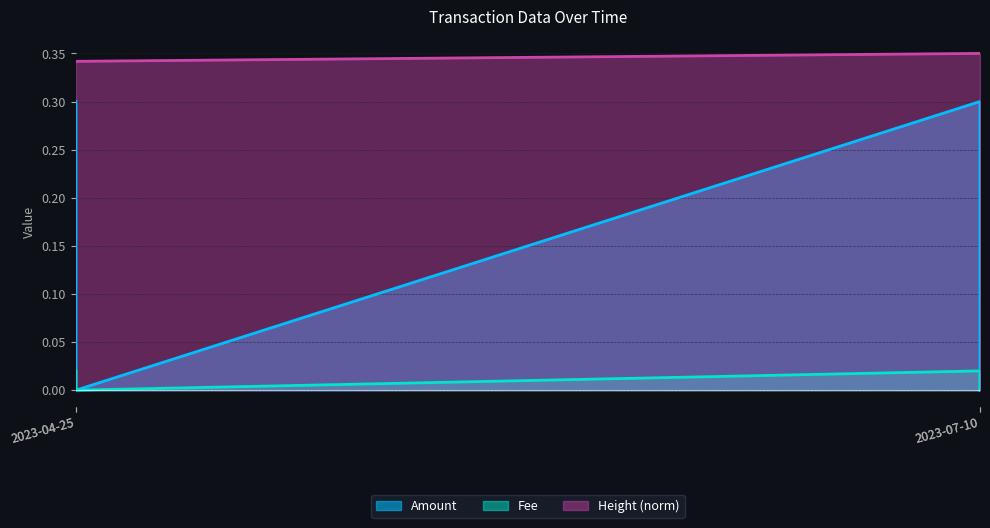

At which label does Height reach its peak?

2023-07-10